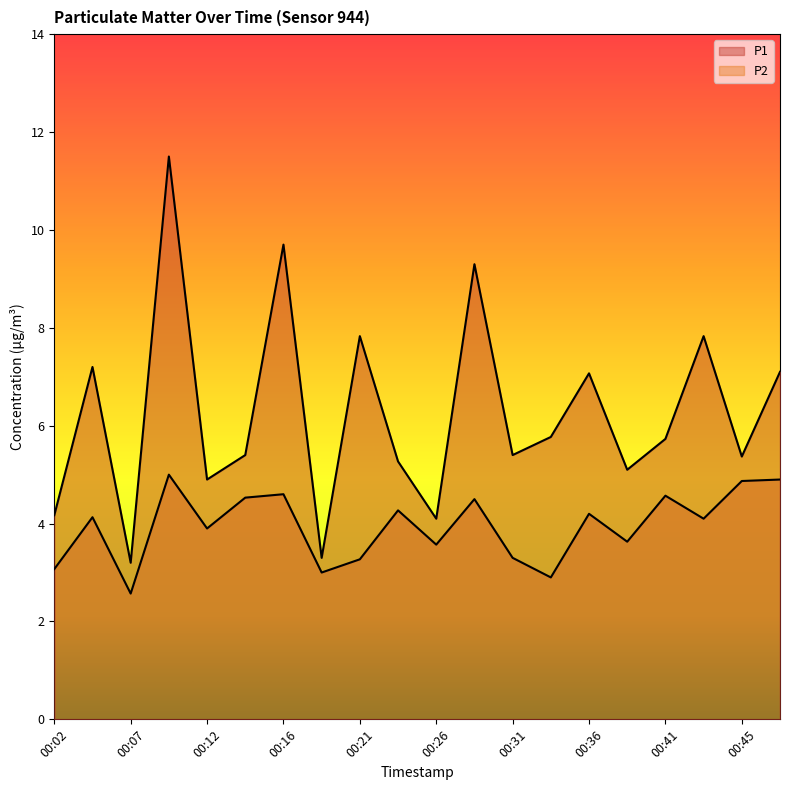

How many values in the P2 series exceed 4?

11